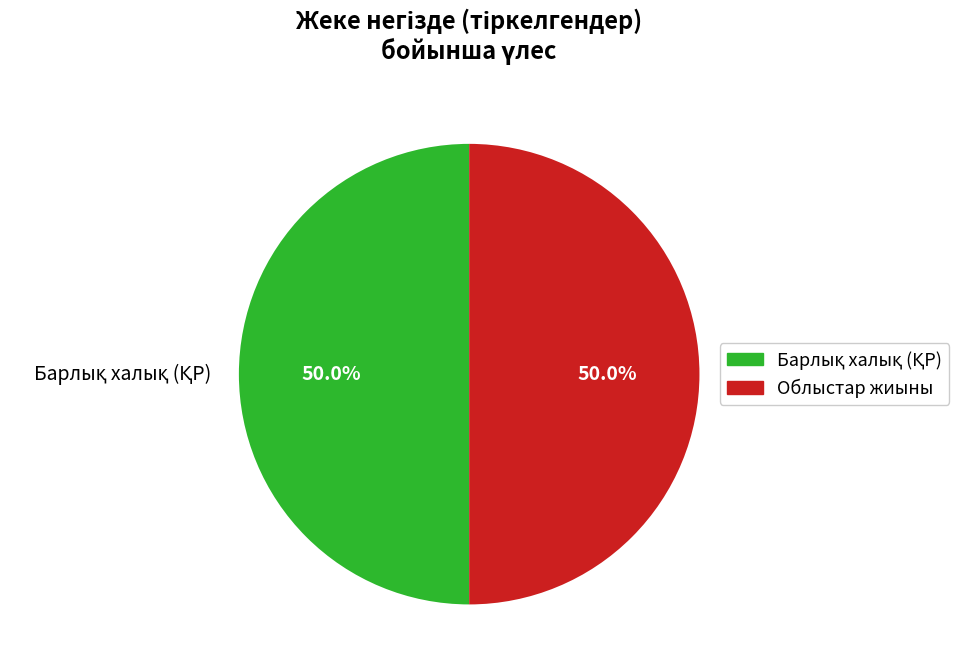

How much of the chart is everything except Облыстар жиыны?

50.0%